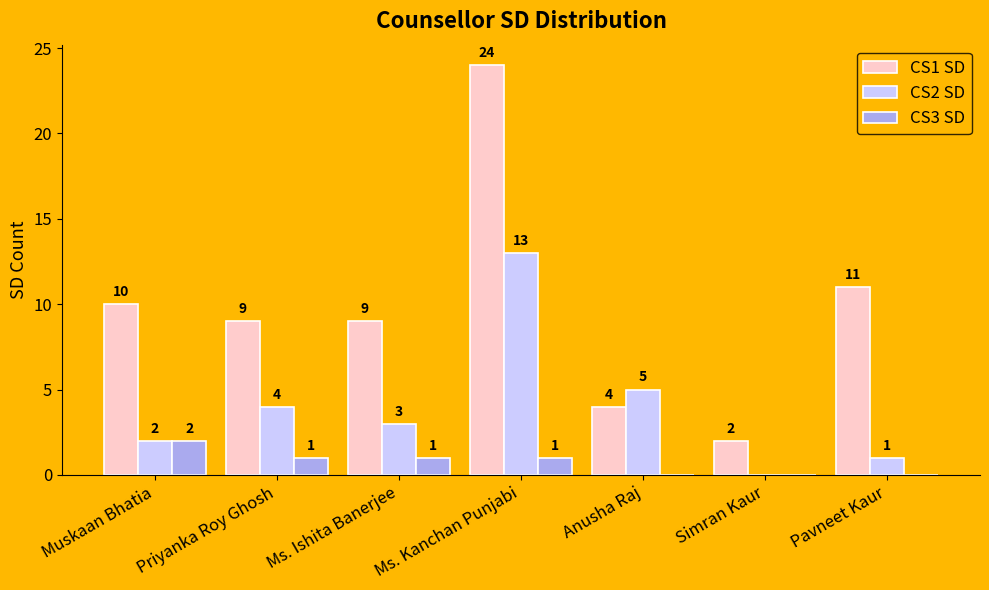

Which series has the largest total across all categories?

CS1 SD